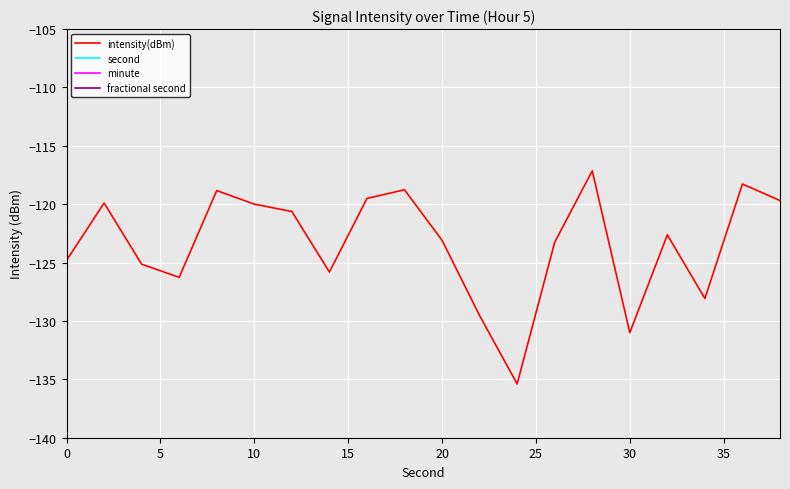

Does the chart display data point markers on the line(s)?

No